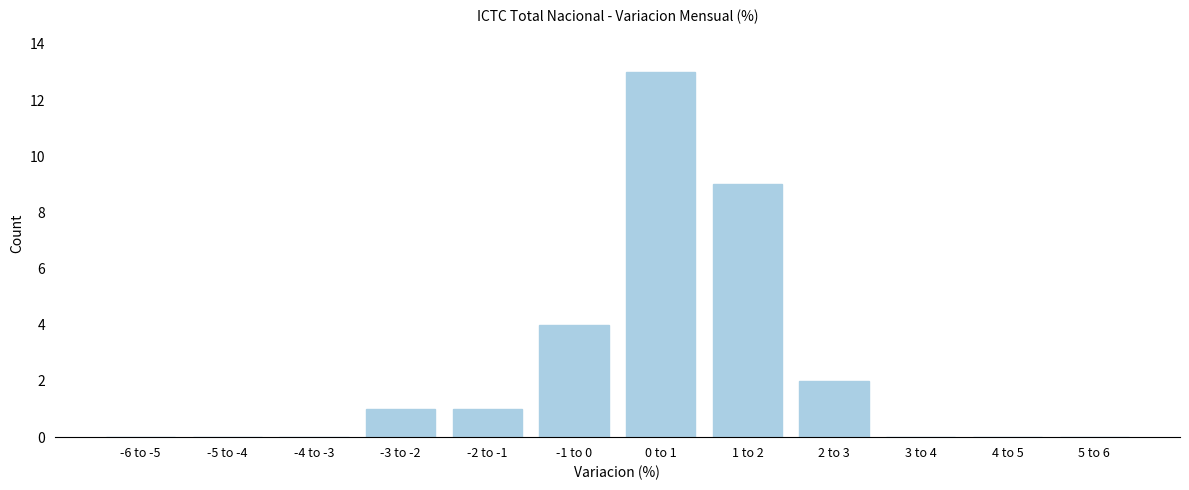

Reading right to left, transcribe all the data shown in this chart.

5 to 6=0	4 to 5=0	3 to 4=0	2 to 3=2	1 to 2=9	0 to 1=13	-1 to 0=4	-2 to -1=1	-3 to -2=1	-4 to -3=0	-5 to -4=0	-6 to -5=0